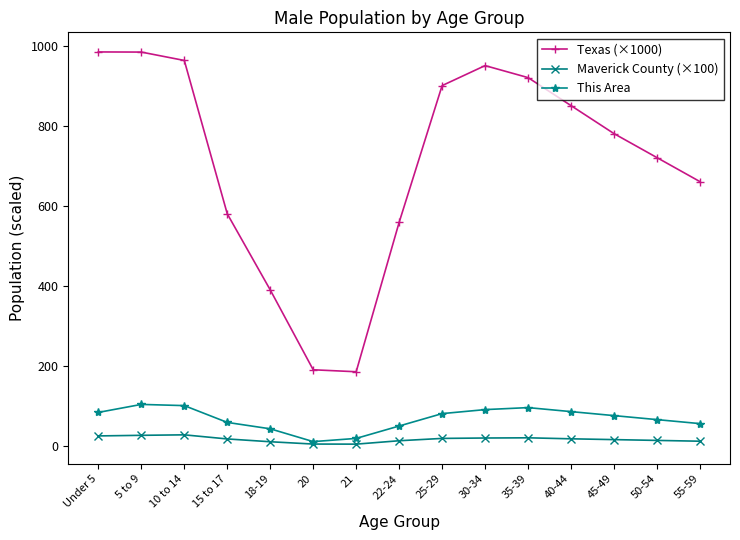

Is this an area chart (filled region under the line)?

No